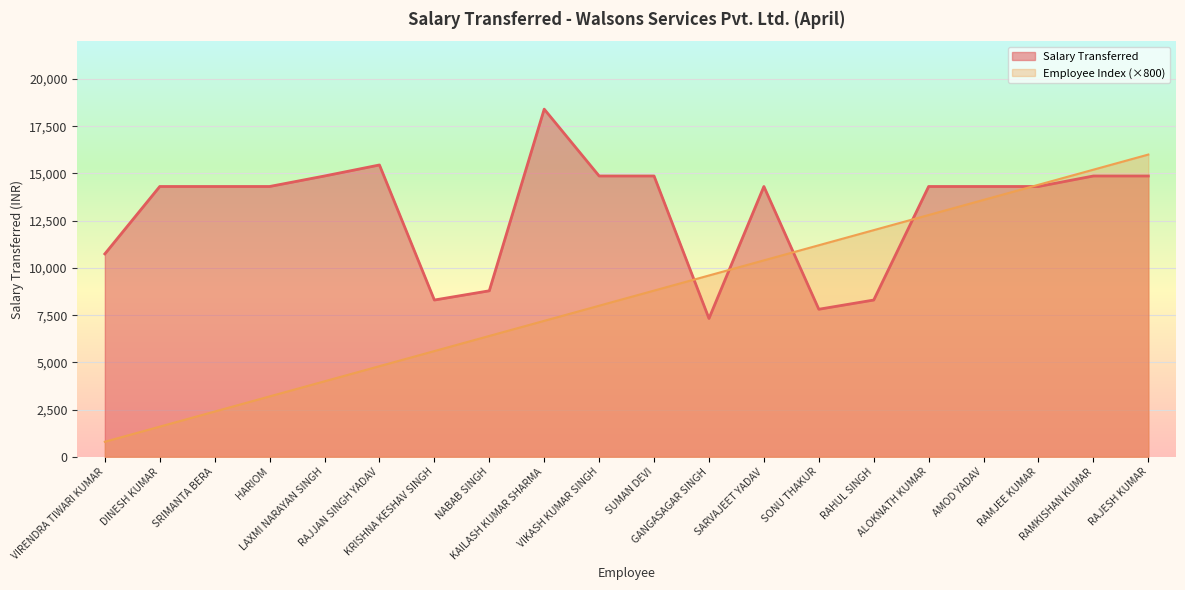

How many lines are shown in the chart?

2